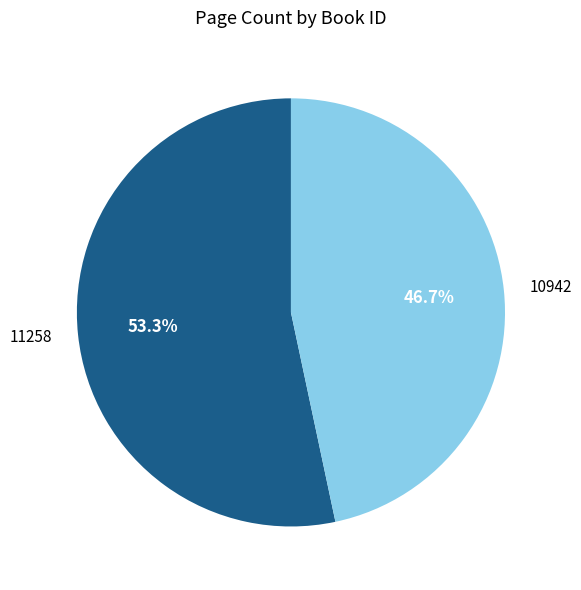

Rank the categories by value from highest to lowest.

11258, 10942